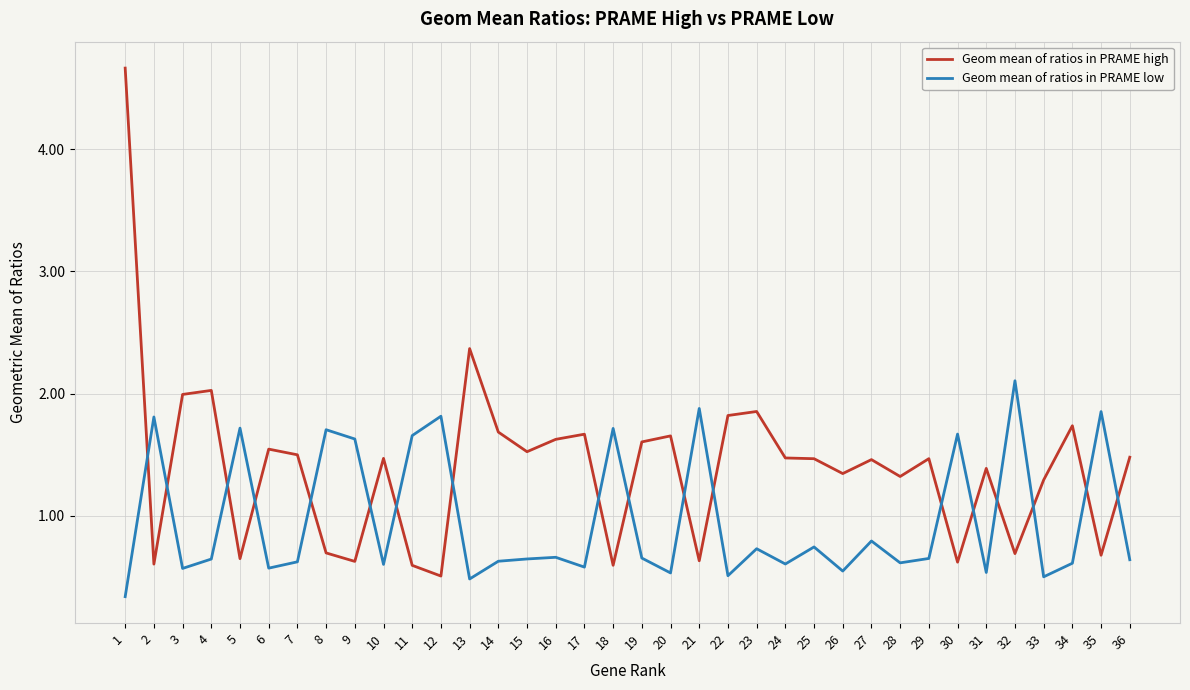

What are all the series names shown in the legend?

Geom mean of ratios in PRAME high, Geom mean of ratios in PRAME low